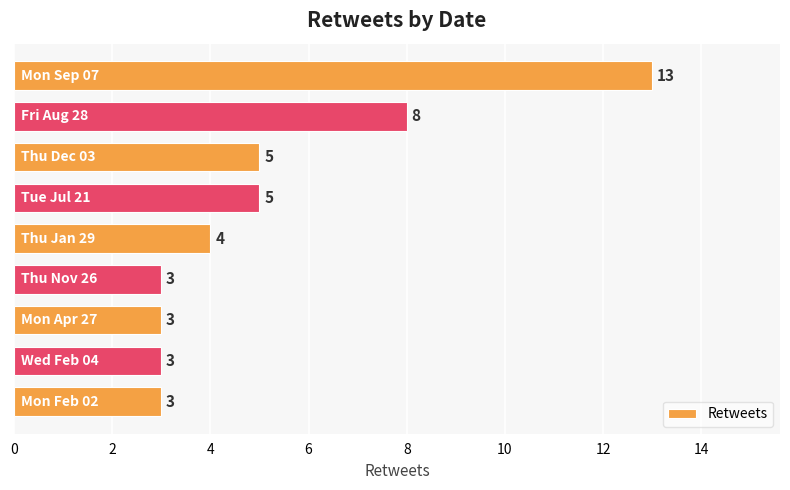

What is the value of the 5th bar from the top?

4